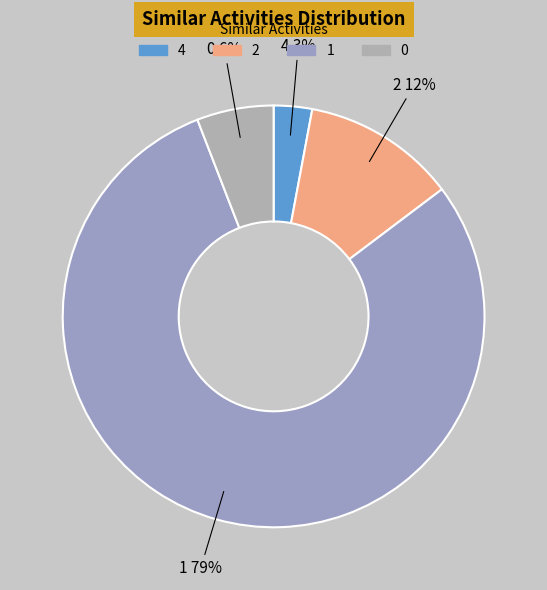

To the nearest percent, what is the difference between the largest and smallest slice percentages?

76%